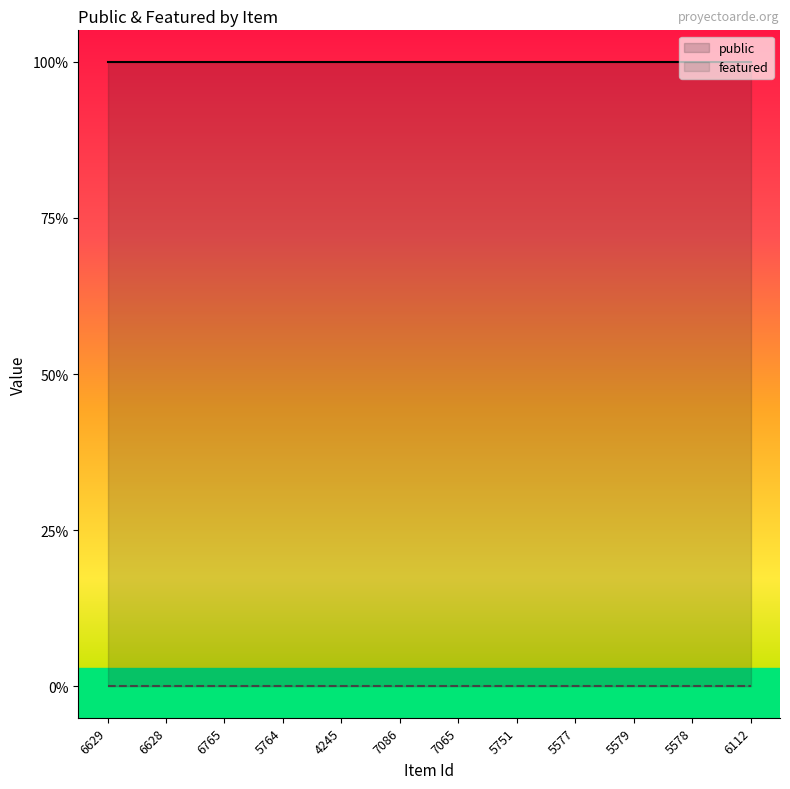

Reading left to right, extract all data points from this chart.

public: 1	1	1	1	1	1	1	1	1	1	1	1
featured: 0	0	0	0	0	0	0	0	0	0	0	0